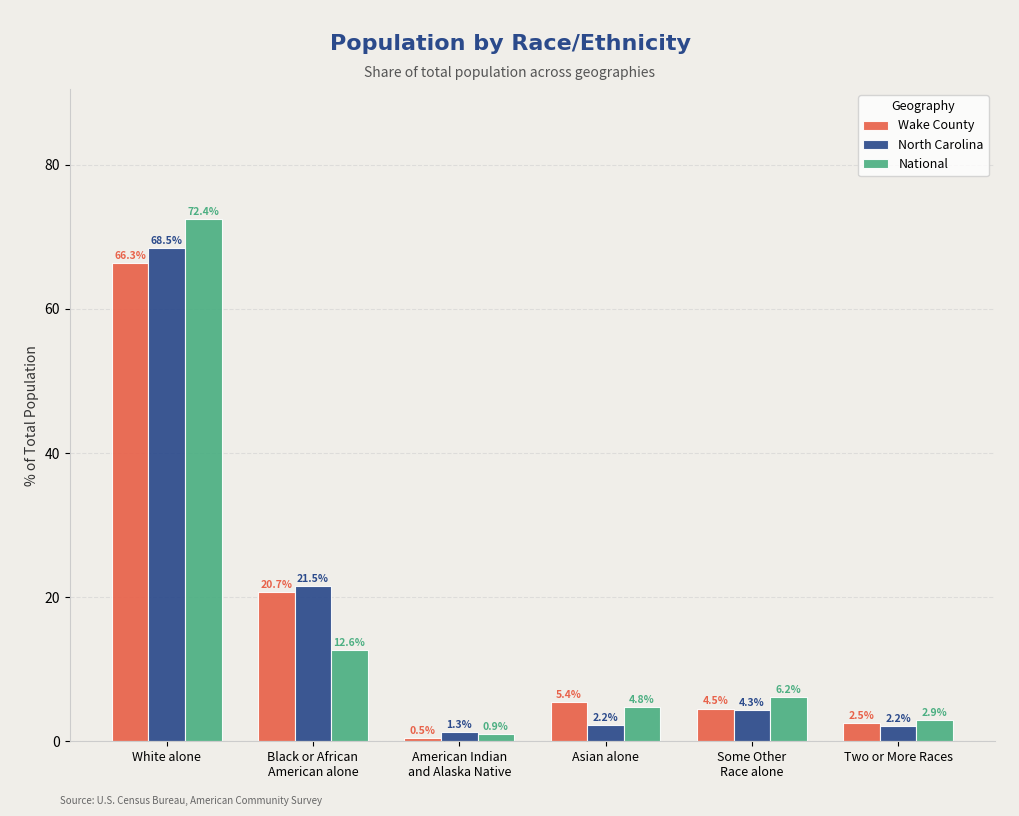

Is the value of Wake County at Two or More Races greater than the value of National at American Indian
and Alaska Native?

Yes